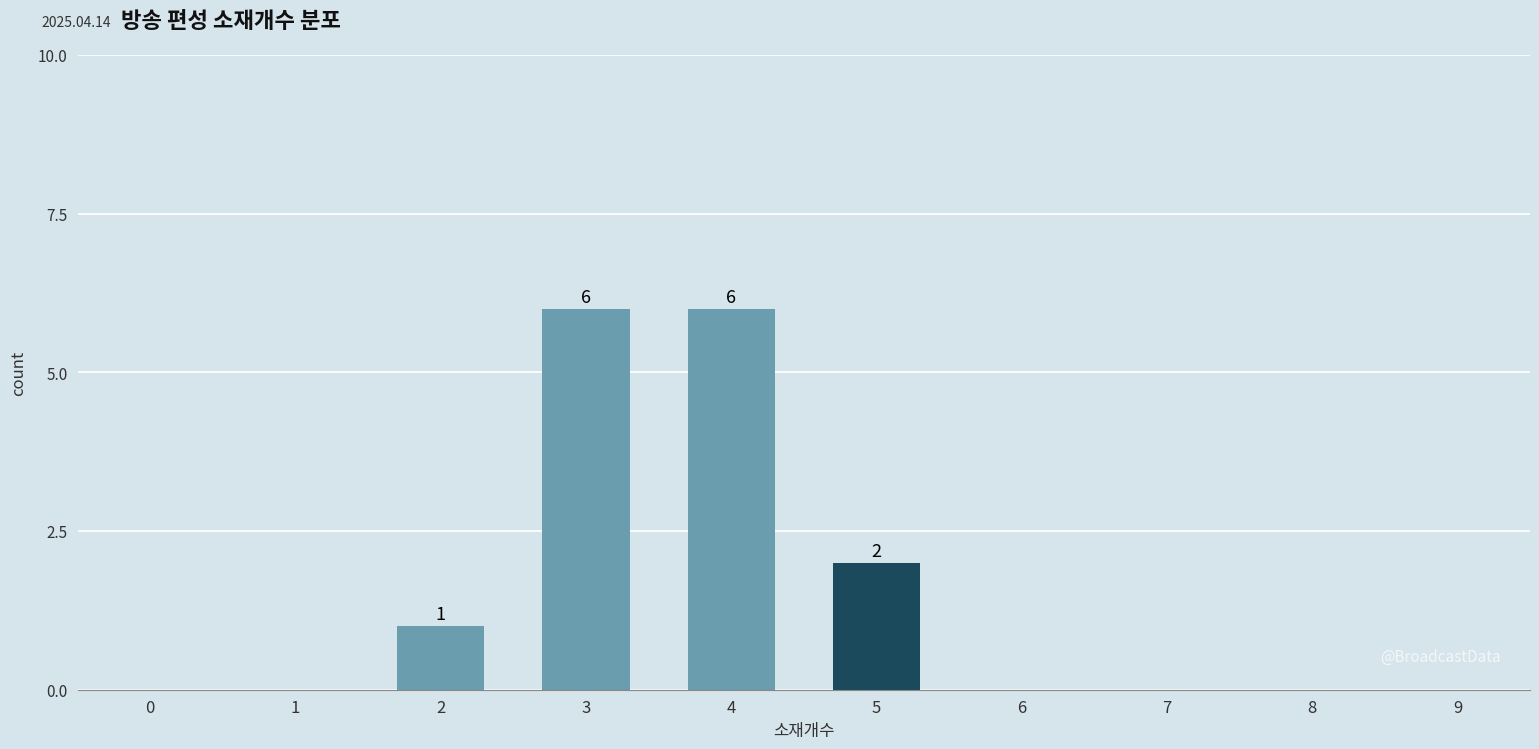

What is the sum of all values?

15